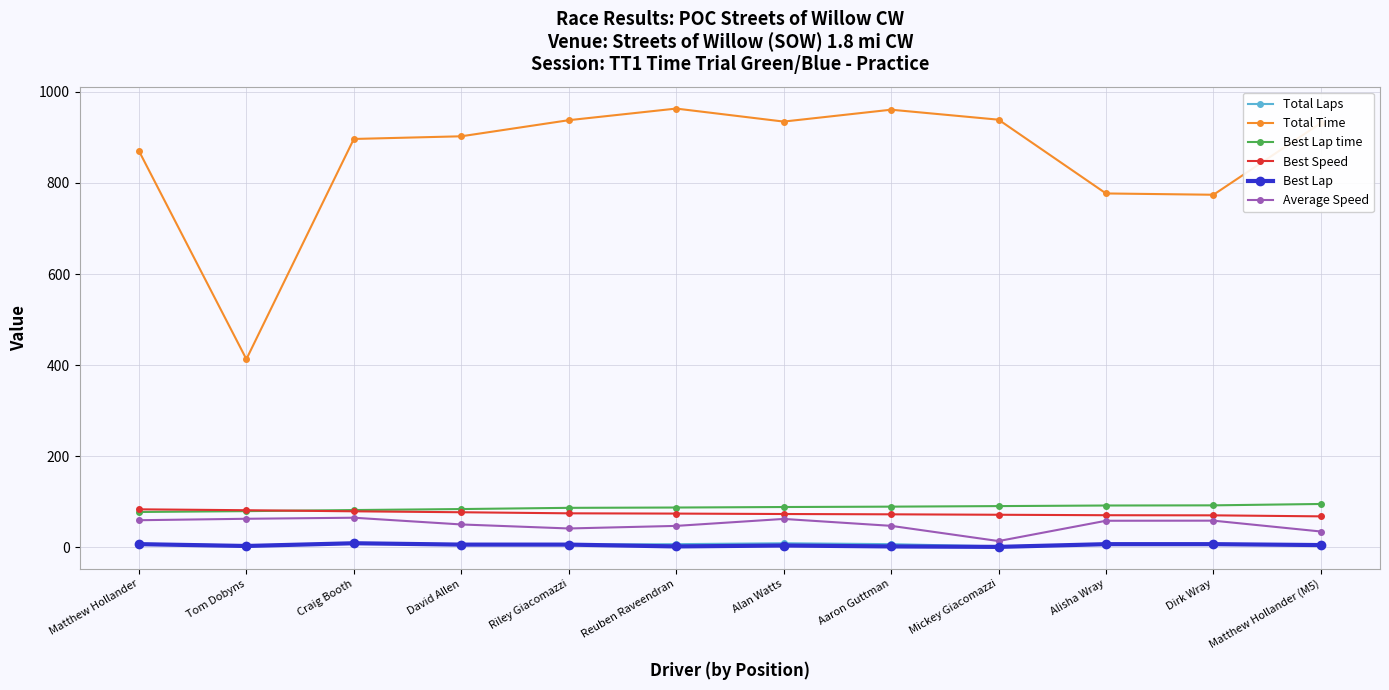

Does the chart display data point markers on the line(s)?

Yes